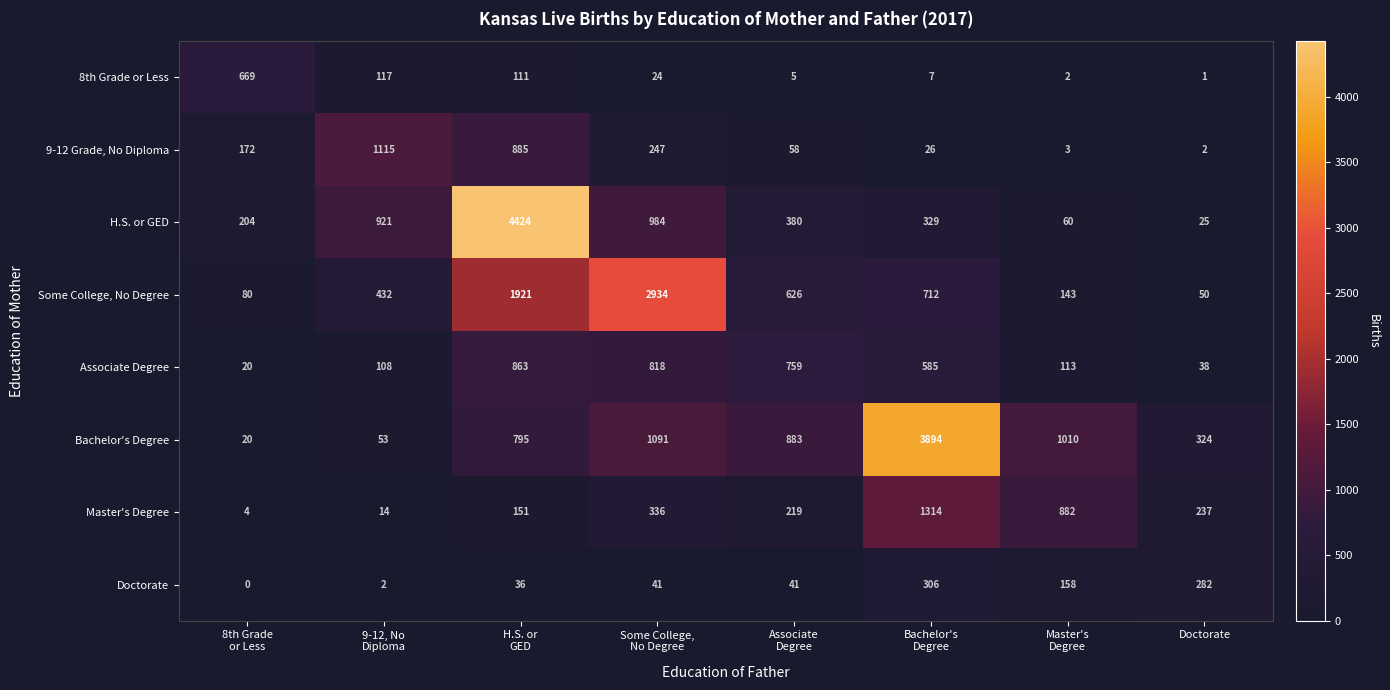

Which series has the largest total across all categories?

Bachelor's Degree